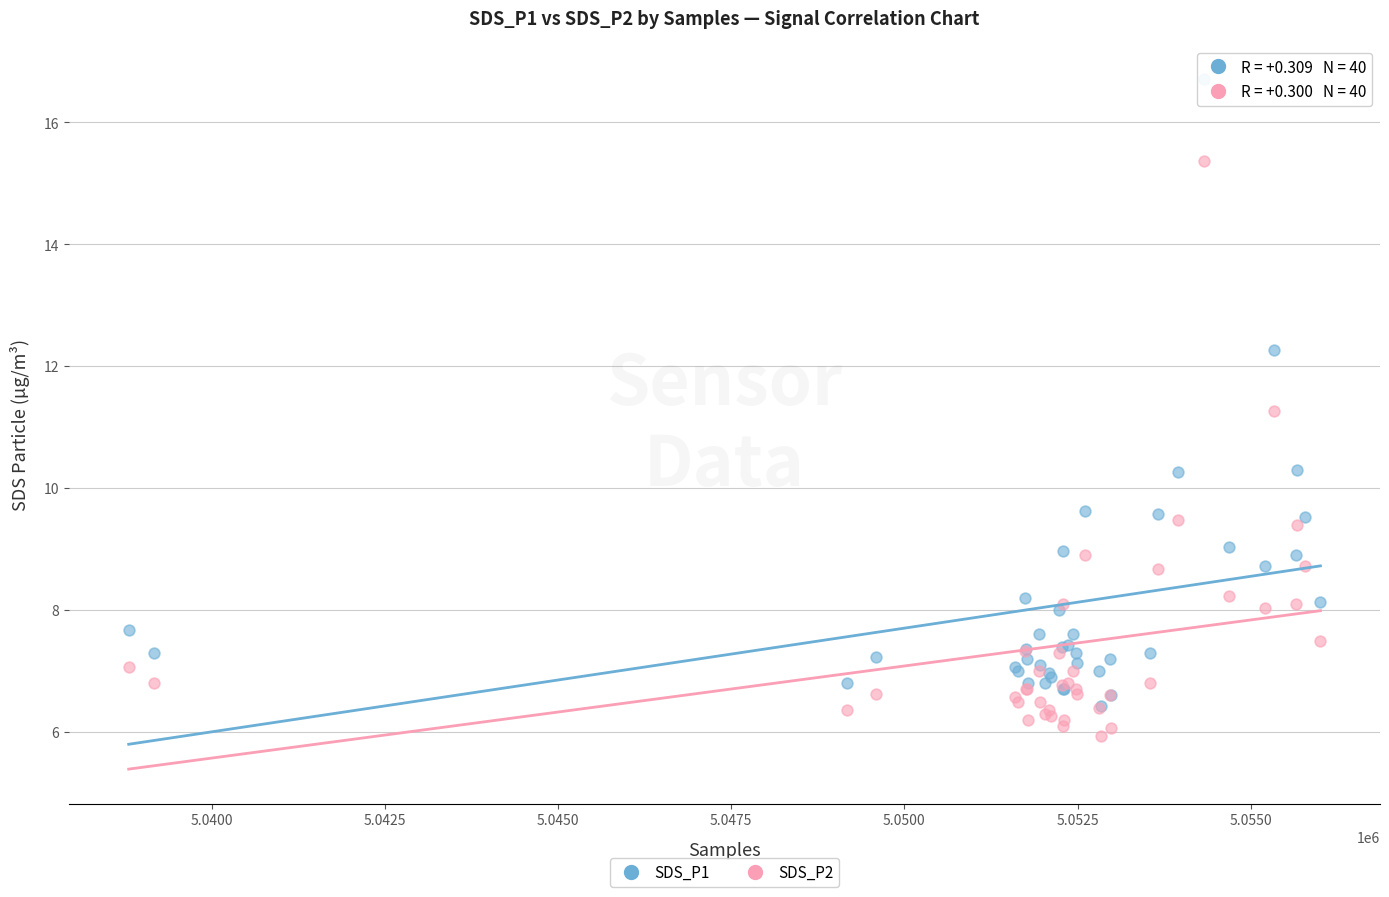

Which series reaches the minimum Y coordinate?

SDS_P2